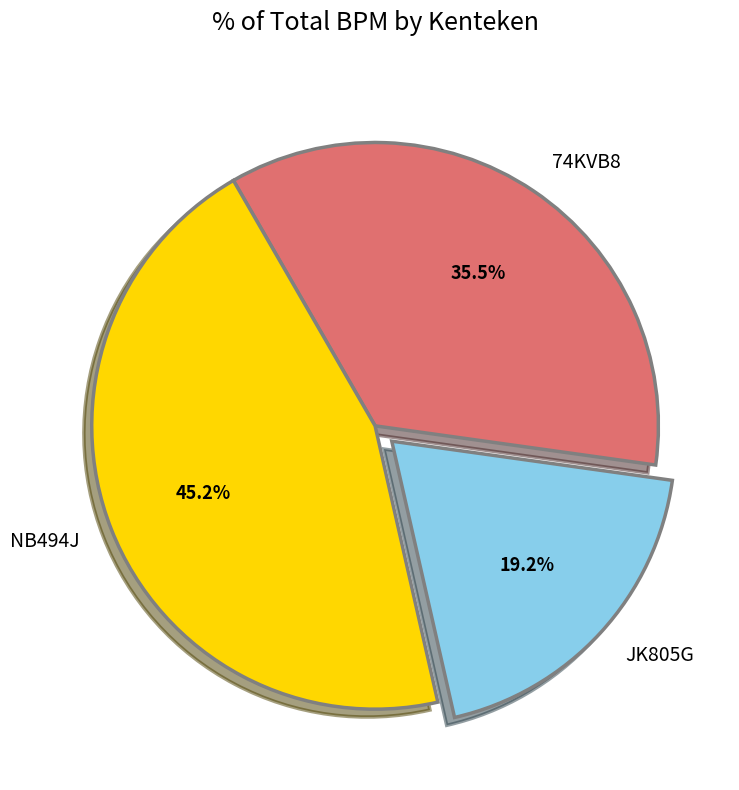

Which category has the smallest portion of the pie?

JK805G